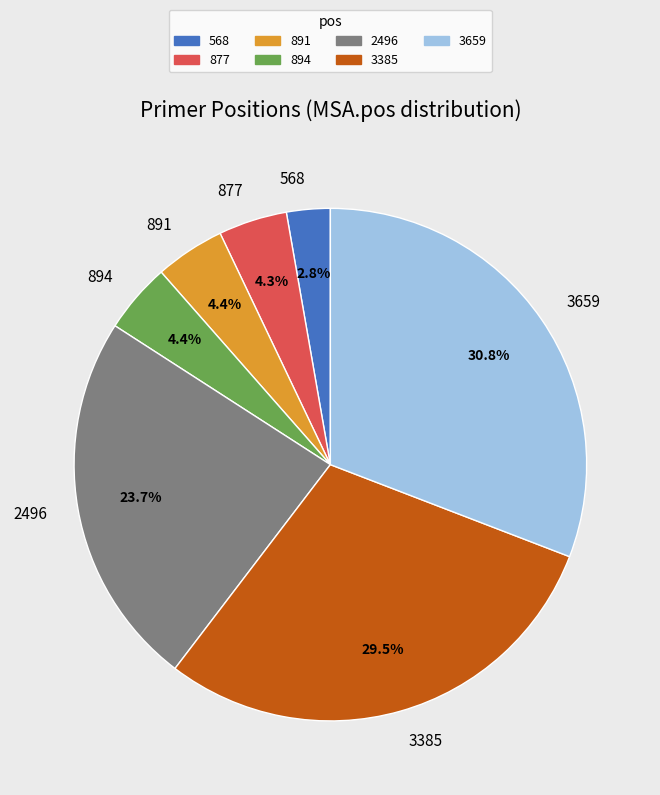

Which slice is the smallest?

568